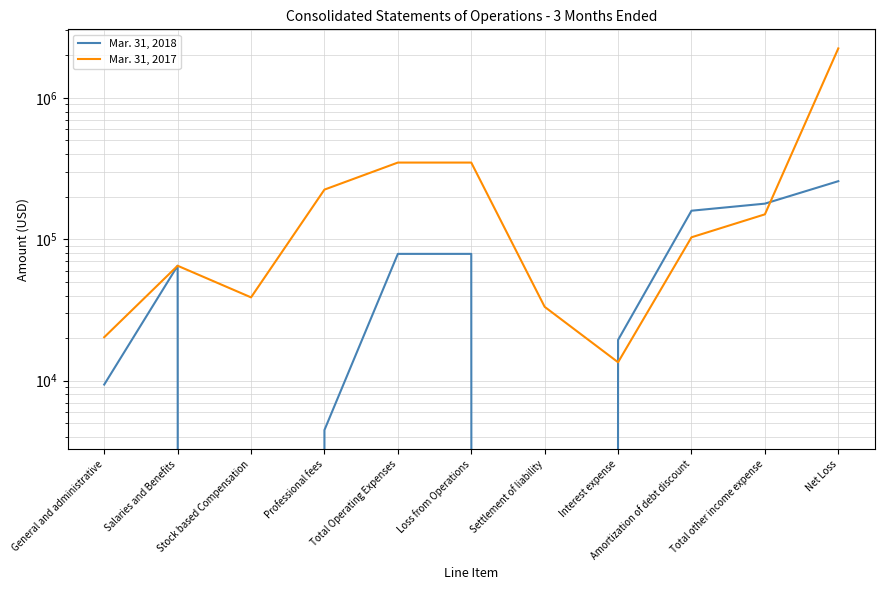

At how many categories does at least one series exceed 127706?

6